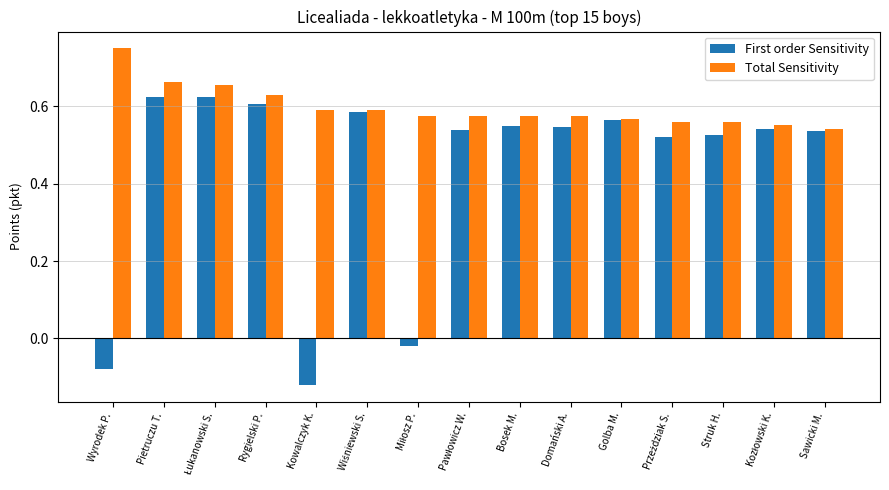

What is the average value of the First order Sensitivity series?

0.4